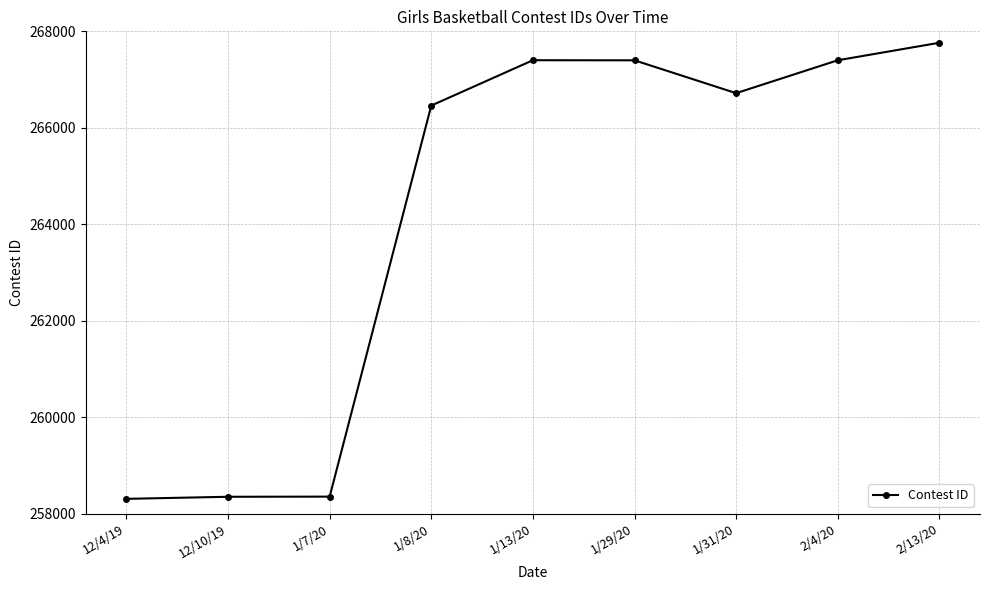

How many categories are shown in the chart?

9